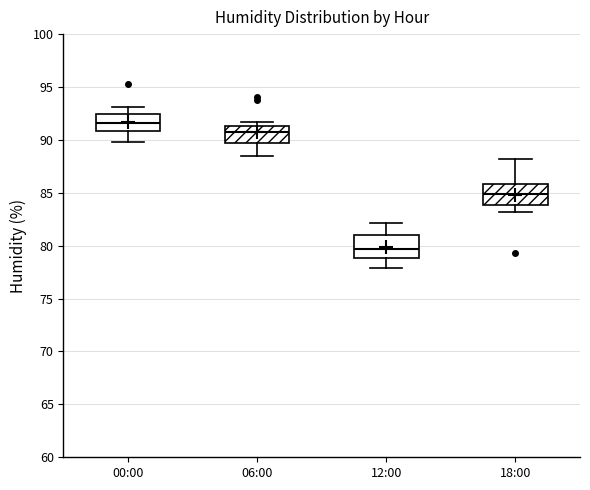

Reading left to right, transcribe this box plot: for each box, give where its median line is, the range the box spans, and where its two whiskers end, as read against the y-axis. The values are not printed on the chart, so give them approximately, as read against the axis.

00:00: median 91.5, box 91.0 to 92.5, whiskers 90.0 to 93.0
06:00: median 90.5, box 89.5 to 91.5, whiskers 88.5 to 91.5 (just above the box's upper edge)
12:00: median 79.5, box 79.0 to 81.0, whiskers 78.0 to 82.0
18:00: median 85.0, box 84.0 to 86.0, whiskers 83.0 to 88.0